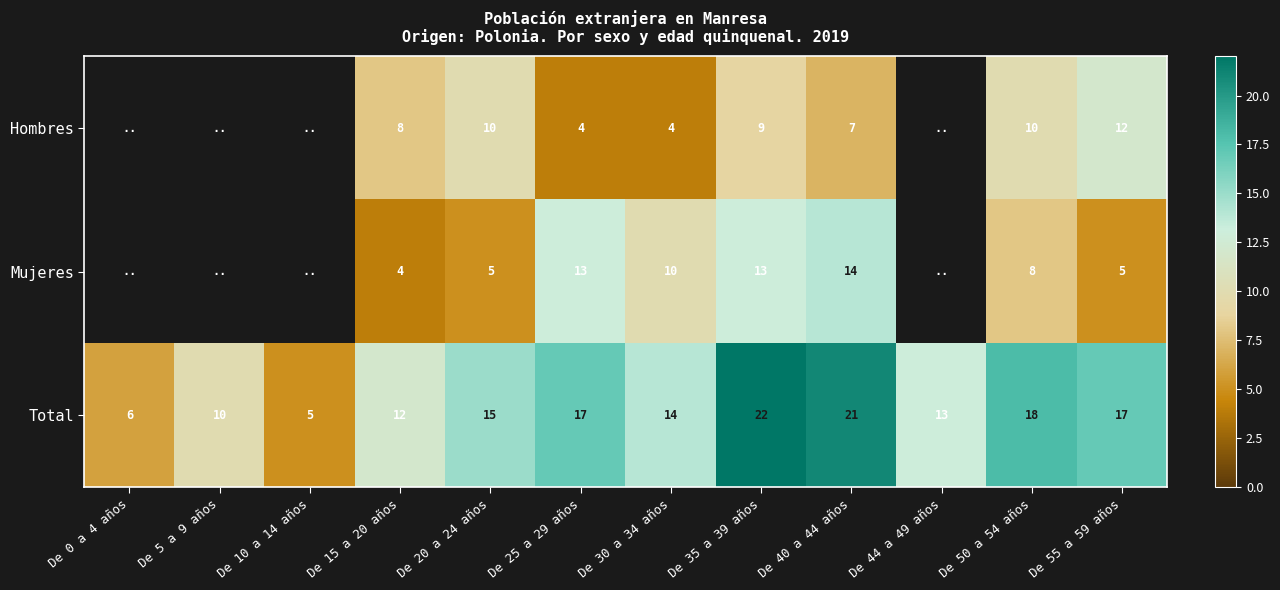

True or false: Hombres has a value of 2.0 at De 40 a 44 años.

False